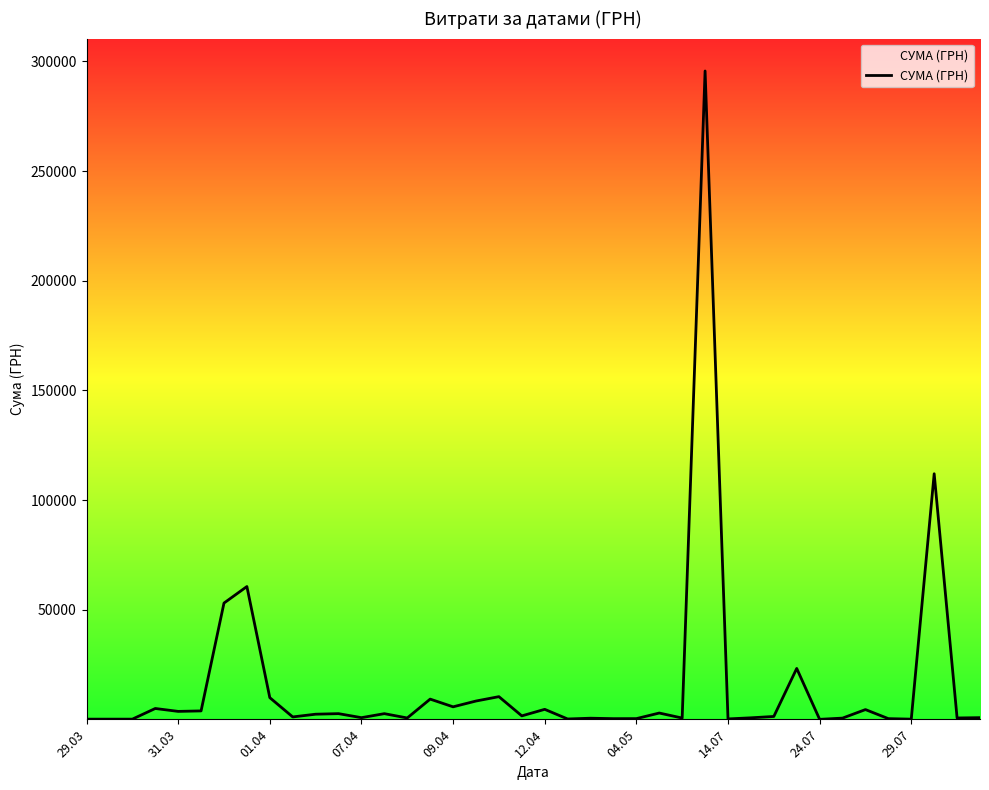

What is the maximum value shown in the chart?

295638.6